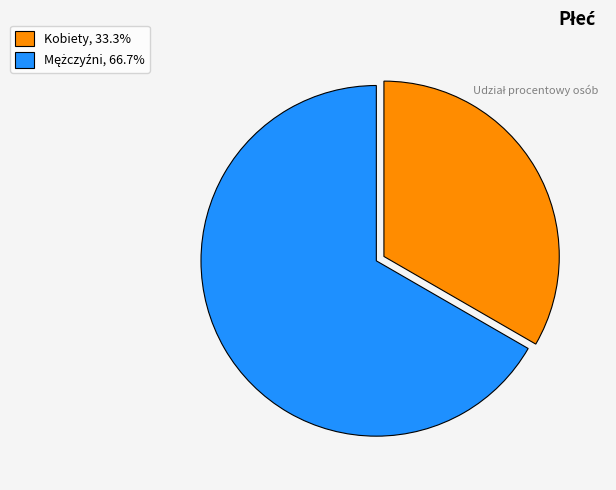

Does Kobiety, 33.3% represent more than half of the total?

No